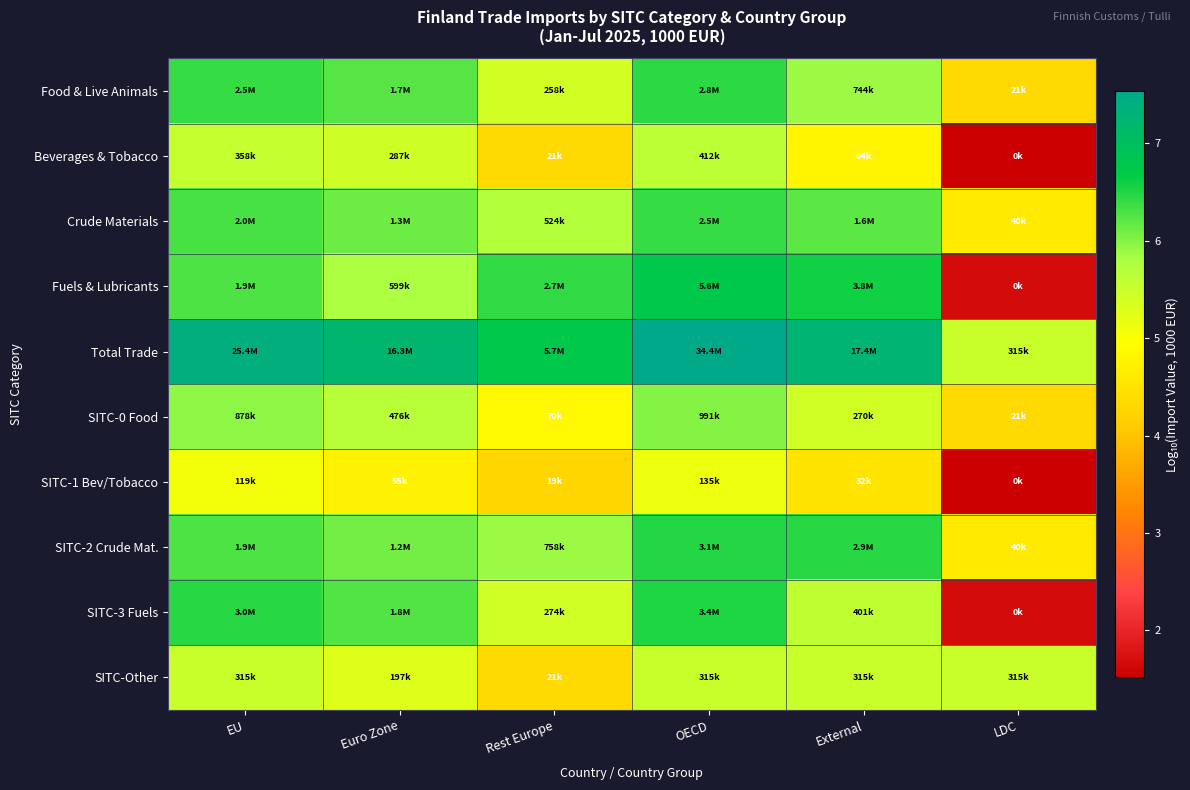

Rank the series by their maximum value, from highest to lowest.

Total Trade, Fuels & Lubricants, SITC-3 Fuels, SITC-2 Crude Mat., Food & Live Animals, Crude Materials, SITC-0 Food, Beverages & Tobacco, SITC-Other, SITC-1 Bev/Tobacco